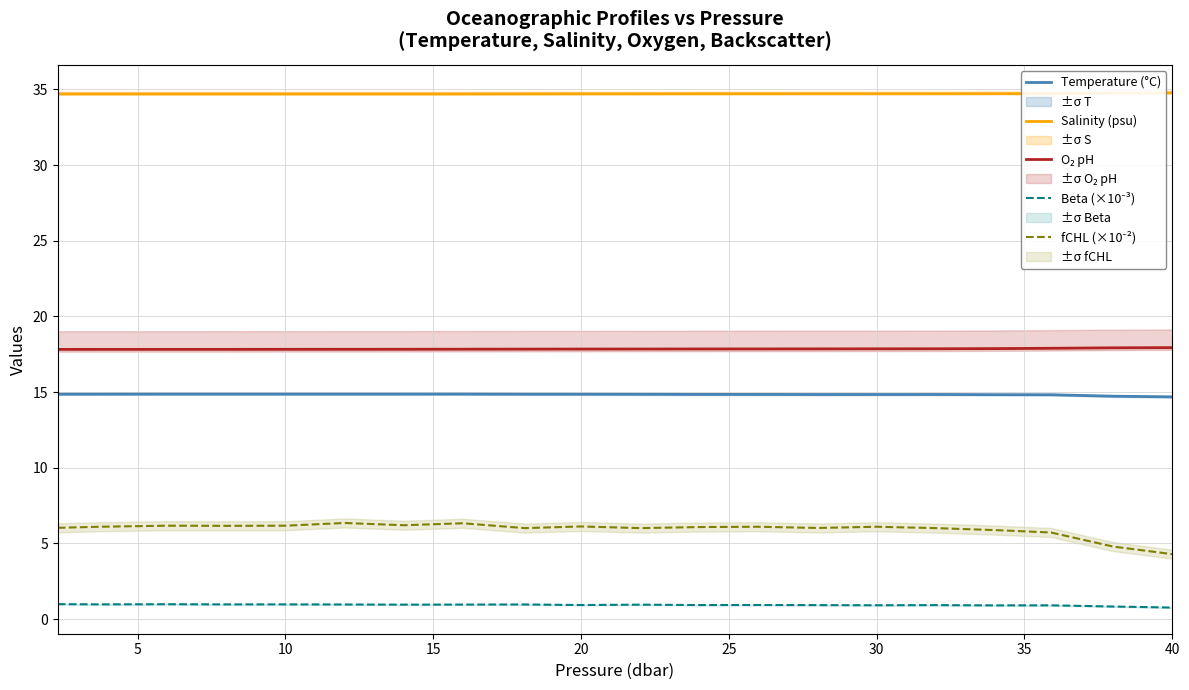

True or false: Salinity (psu) and Temperature (°C) intersect in this chart.

False